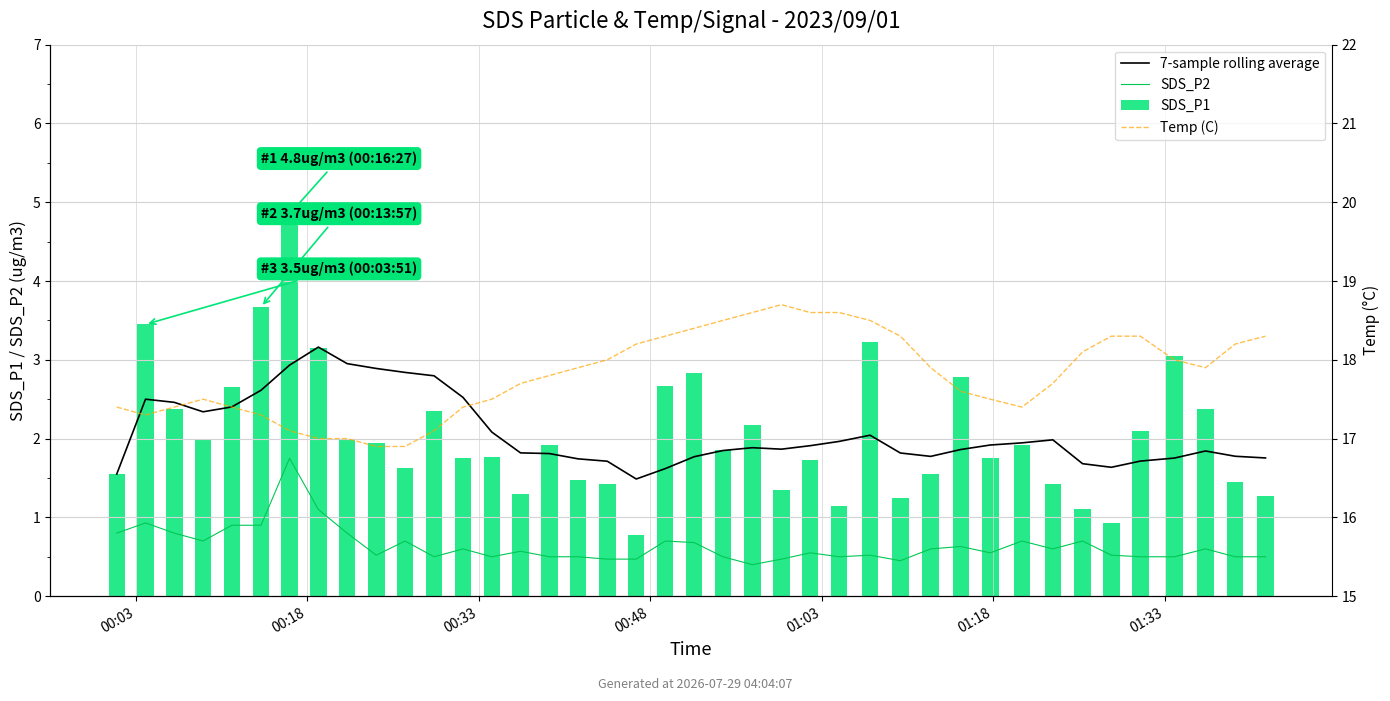

Between 01:18 and 36, which series saw the biggest shift?

7-sample rolling average